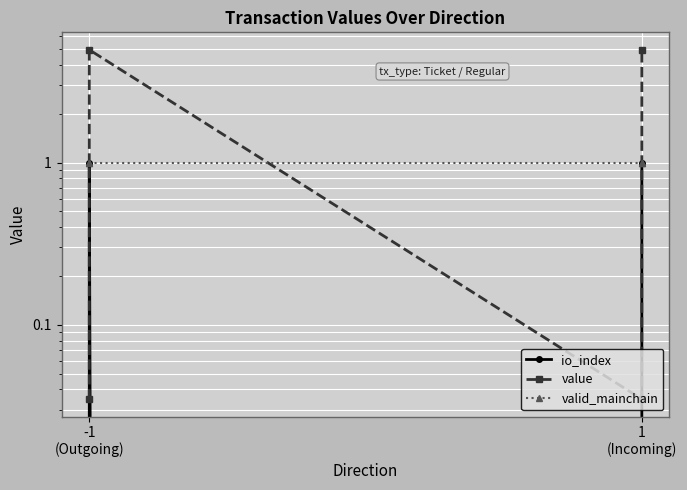

The value of value at -1 (Outgoing) is 4.9. True or false?

True